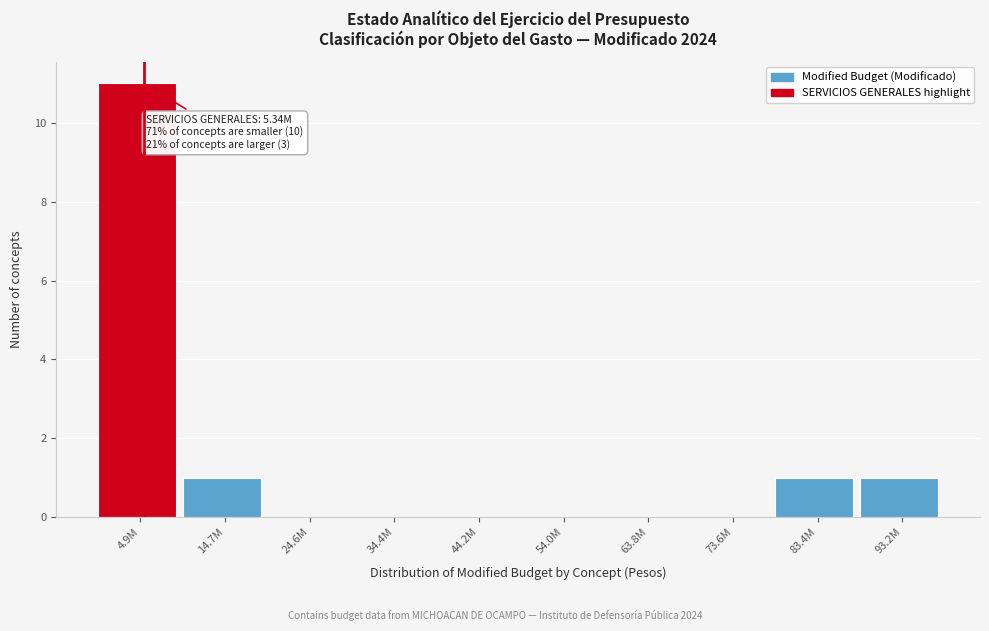

Reading left to right, what are all the values shown in this chart?

4.9M=11	14.7M=1	24.6M=0	34.4M=0	44.2M=0	54.0M=0	63.8M=0	73.6M=0	83.4M=1	93.2M=1